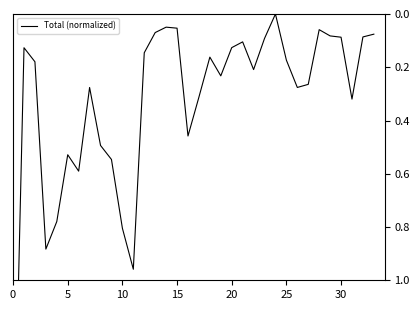

What is the average value?

0.3